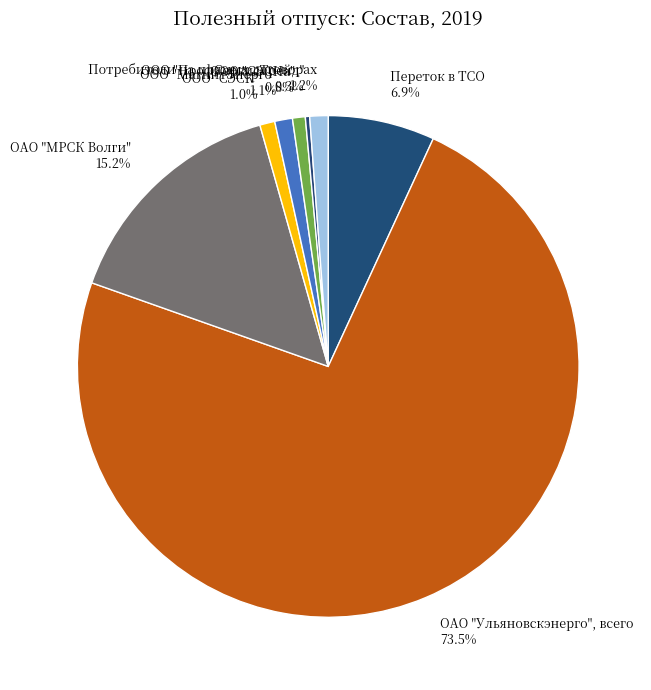

What percentage do ООО "СЭСК" and ОАО "МРСК Волги" together represent?

16.2%